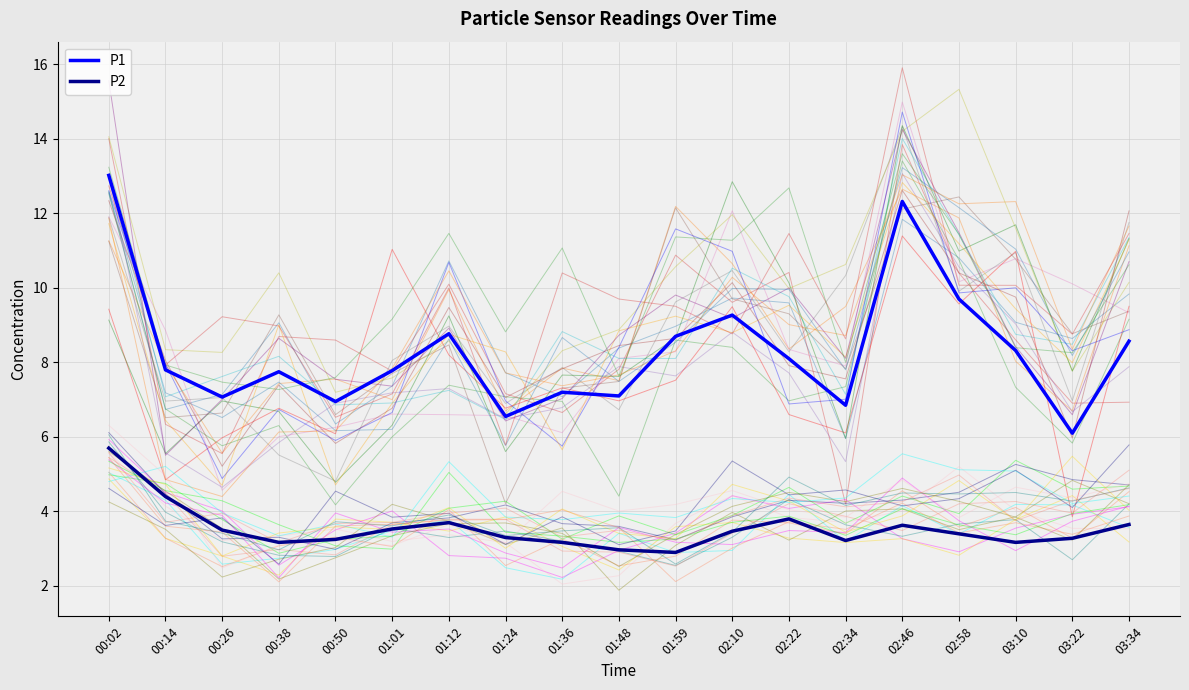

What is the label of the 2nd point from the left?

00:14